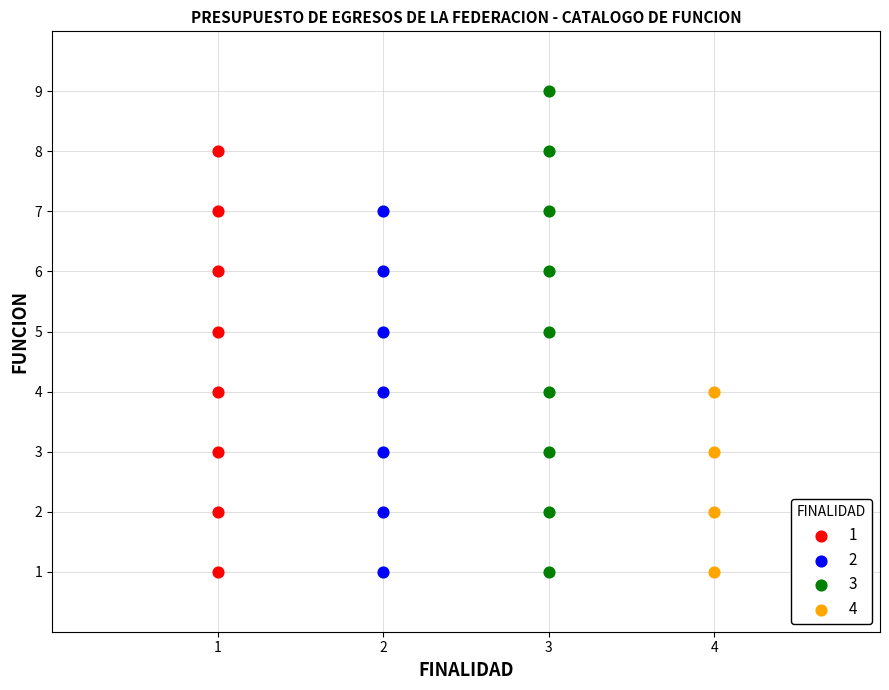

Which series has the widest spread of Y values?

3